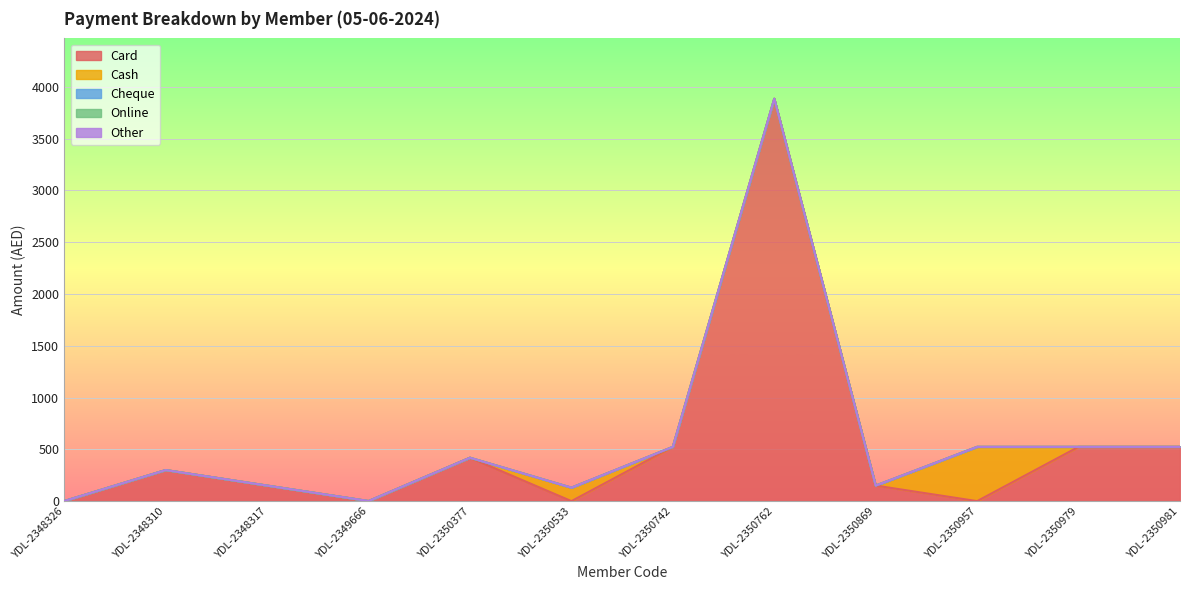

What is the label of the 3rd point from the left?

YDL-2348317